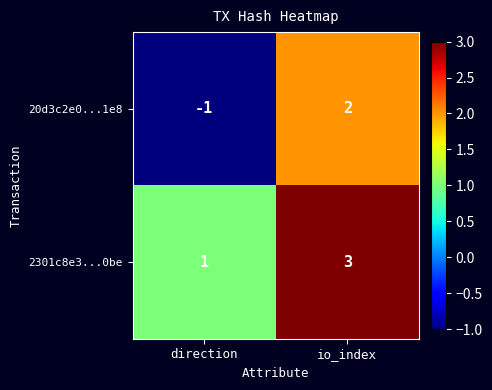

Reading right to left, transcribe all the data shown in this chart.

20d3c2e0...1e8: io_index=2	direction=-1
2301c8e3...0be: io_index=3	direction=1